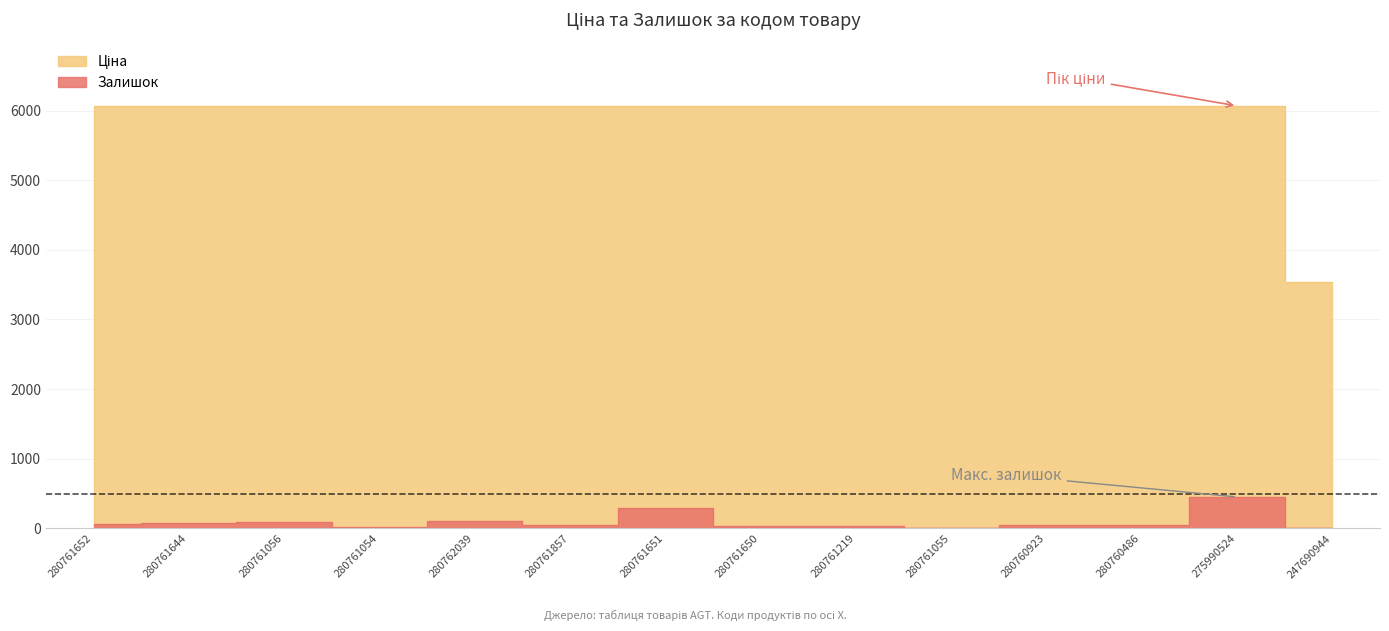

What is the greatest value displayed?

6067.2